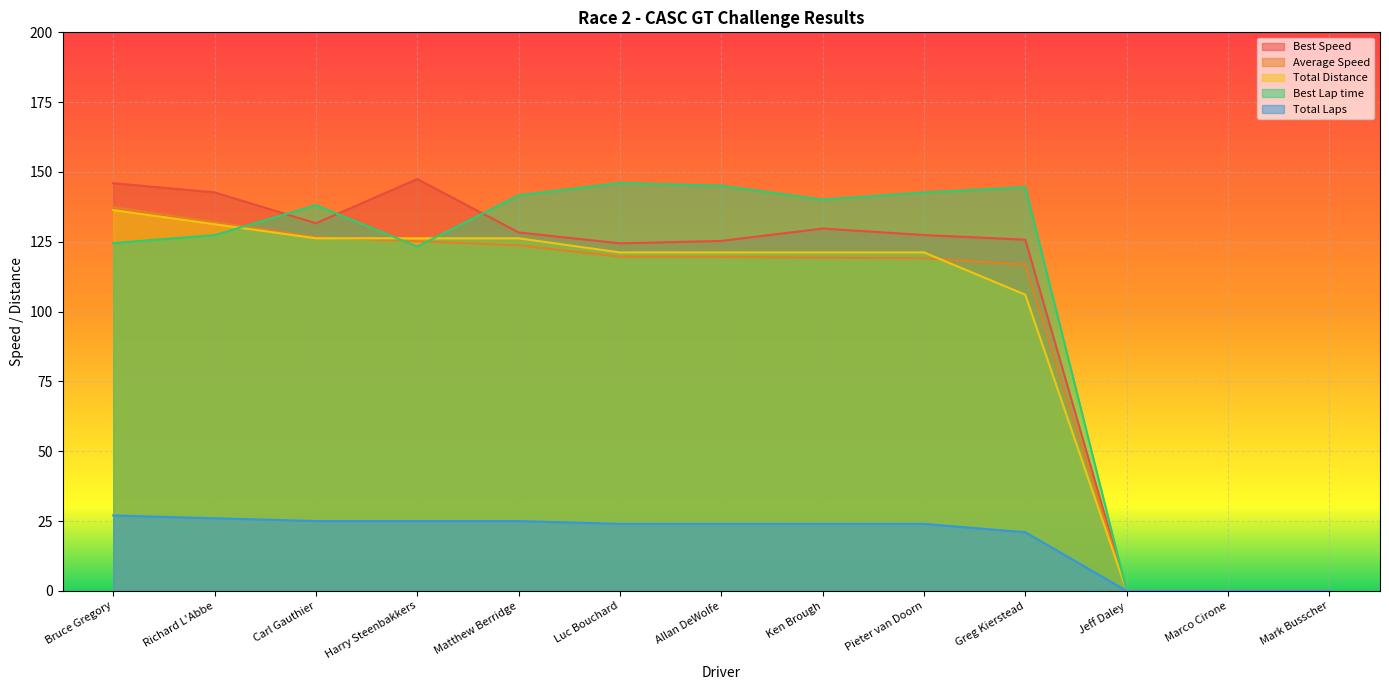

How many interior local peaks does the Best Lap time series have?

3